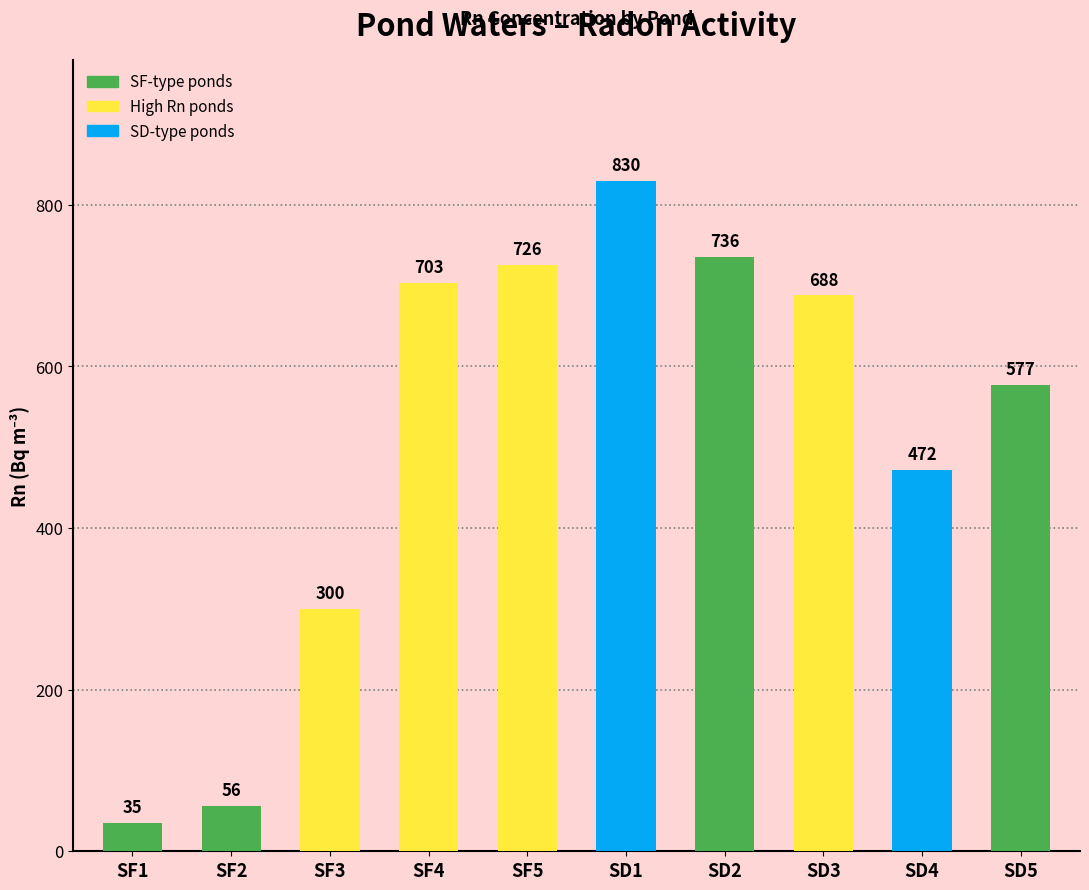

What is the difference between the values at SF4 and SD1?

126.9